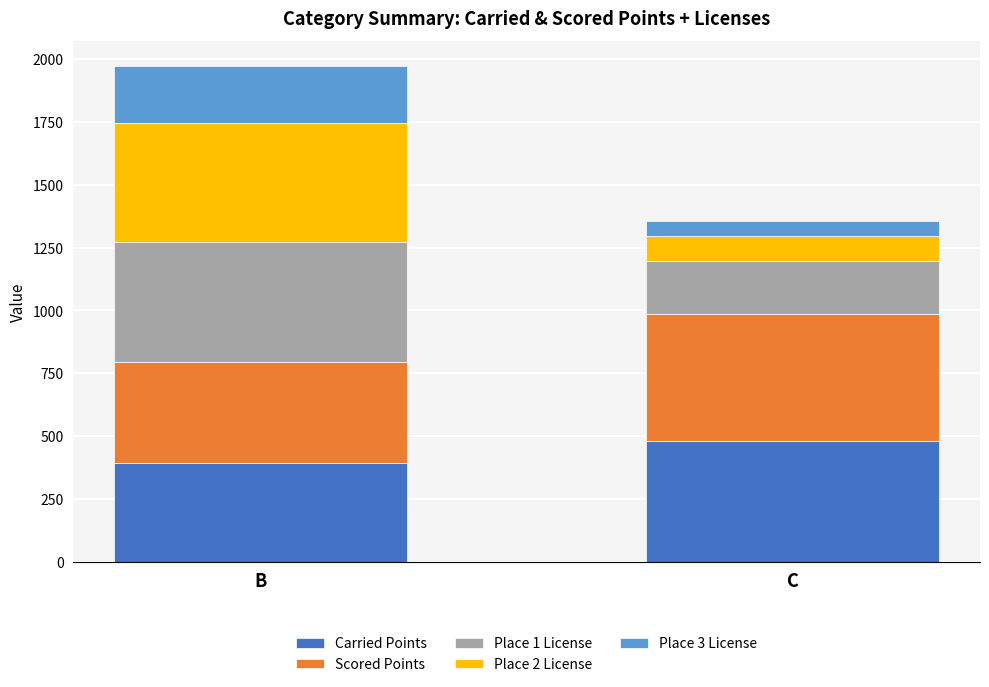

Reading right to left, what are the values for Carried Points?

C=480.7	B=393.5